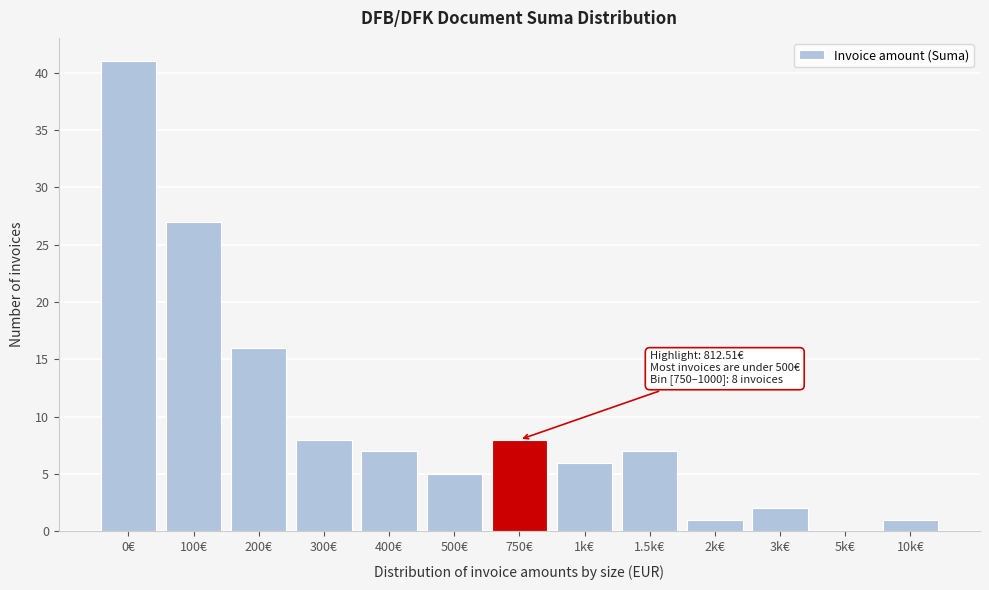

Reading left to right, list all the values displayed in this chart.

0€=41	100€=27	200€=16	300€=8	400€=7	500€=5	750€=8	1k€=6	1.5k€=7	2k€=1	3k€=2	5k€=0	10k€=1